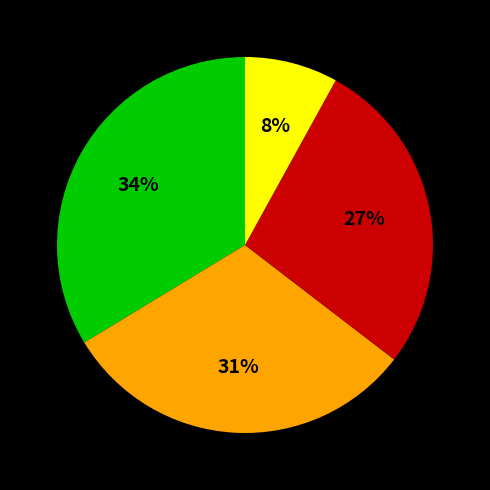

Count the number of slices in the pie.

4